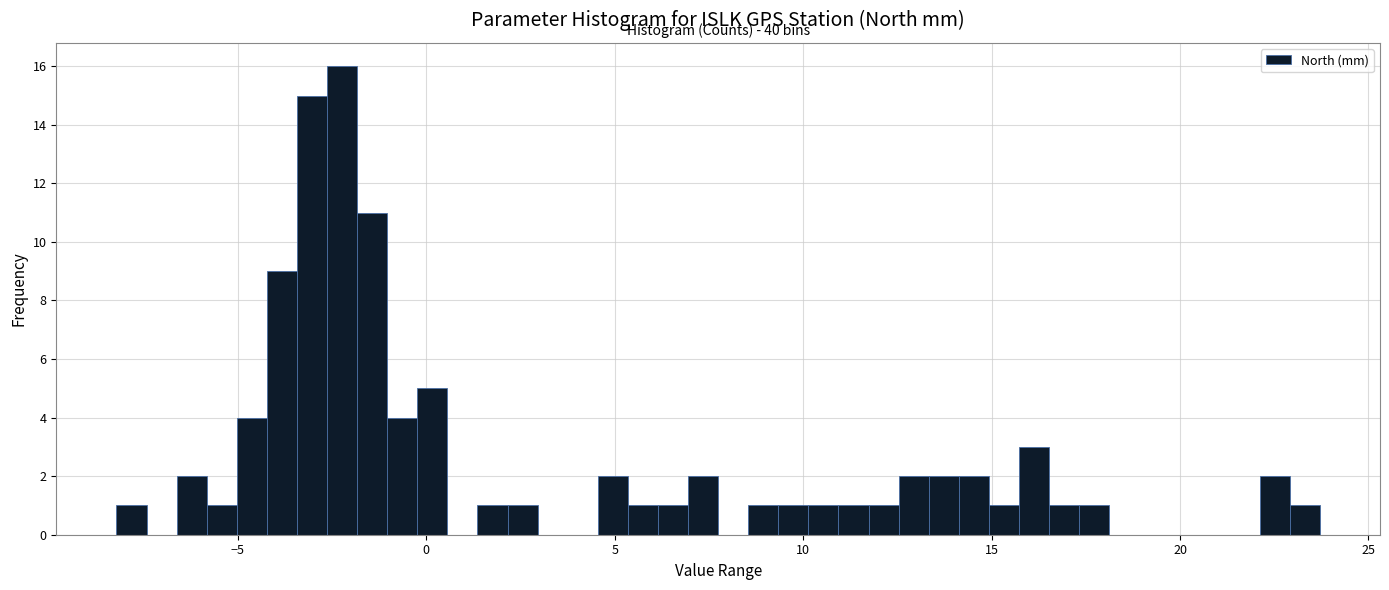

Around what value on the x-axis is the tallest bar? Give the approximate position of its centre, as read against the axis.

-2.0